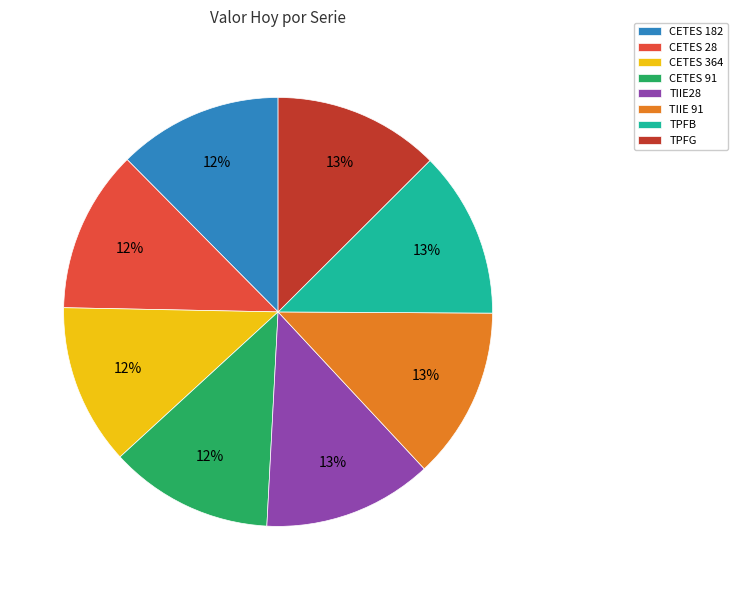

Combined, do TPFG and CETES 182 account for over 50%?

No